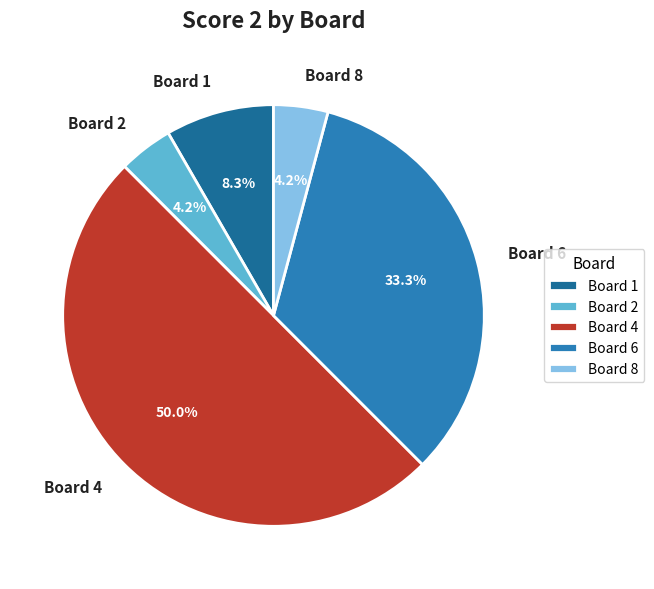

What percentage do Board 8 and Board 1 together represent?

12.5%